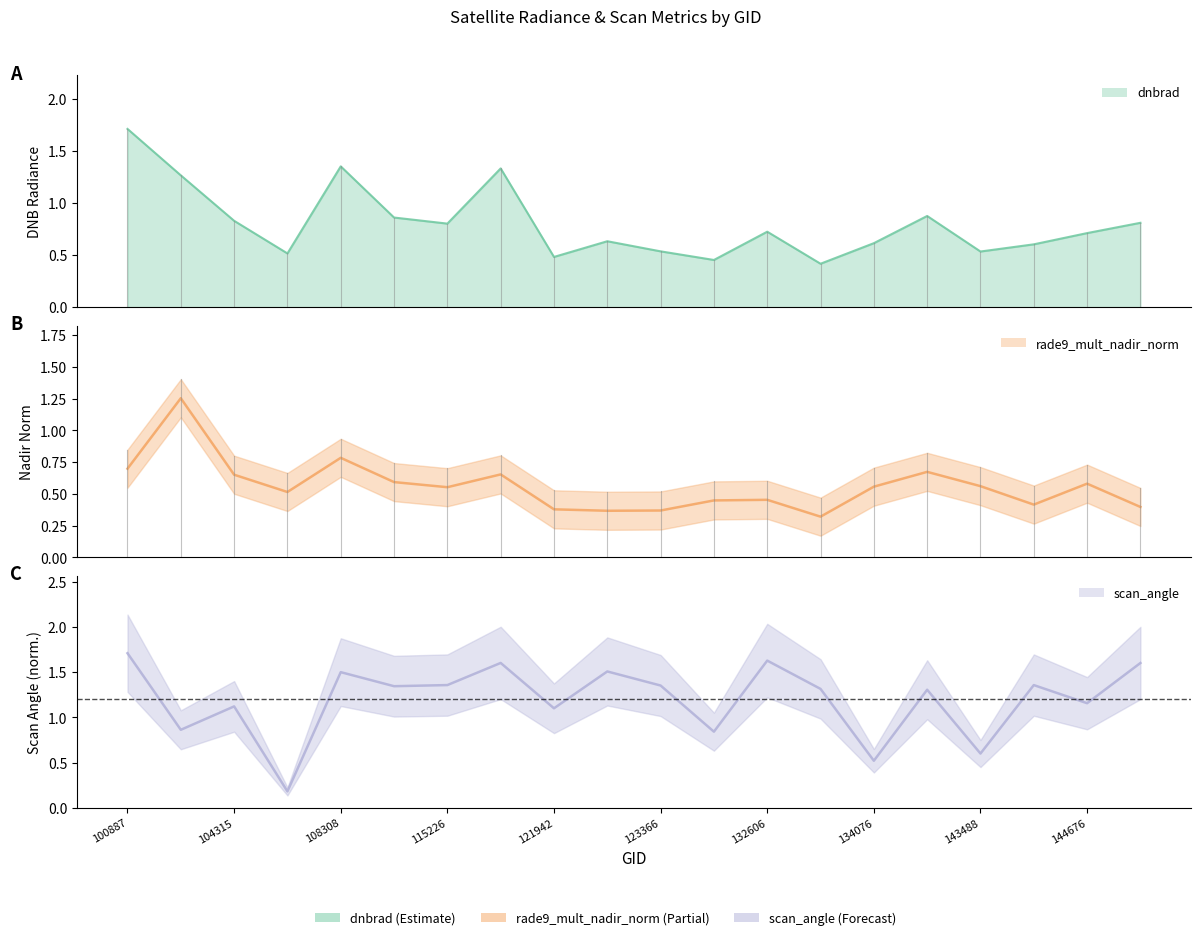

Which series ends up on top after the final intersection of dnbrad and scan_angle?

scan_angle